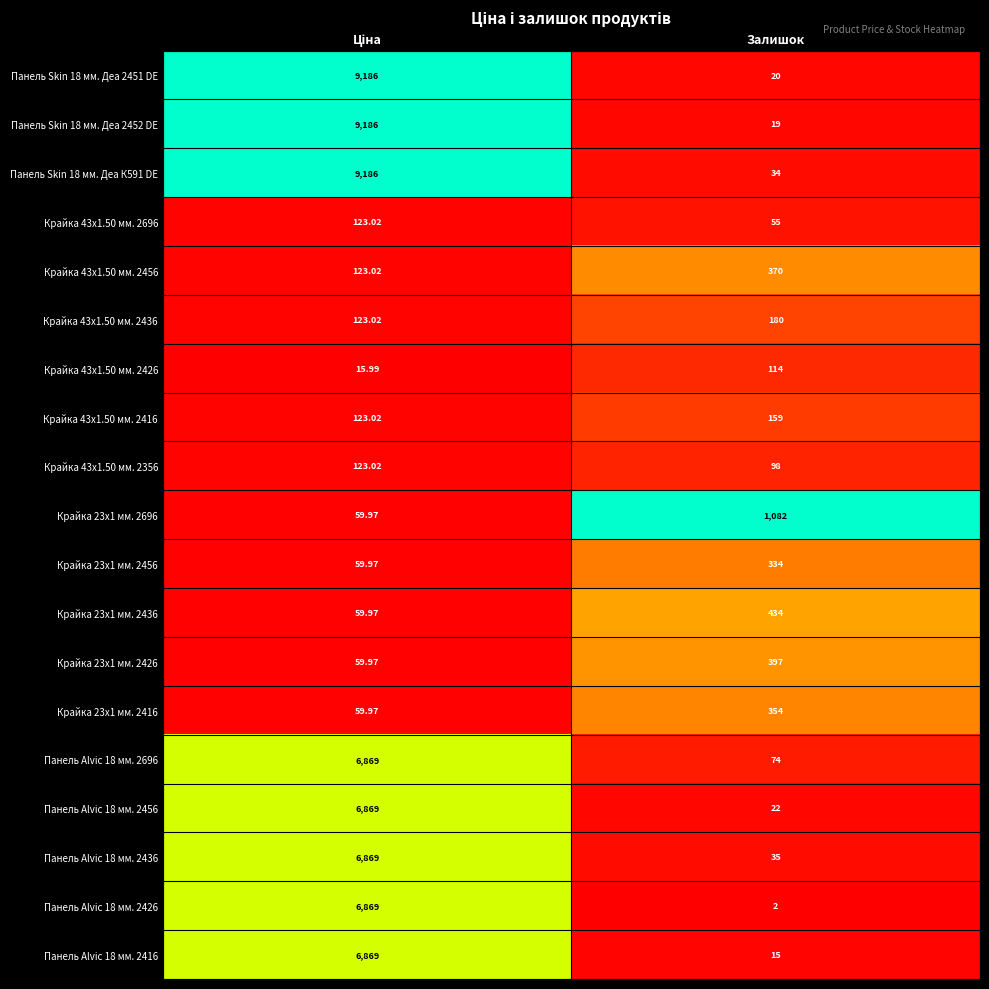

Which category has the highest value in the Крайка 23x1 мм. 2456 series?

Залишок